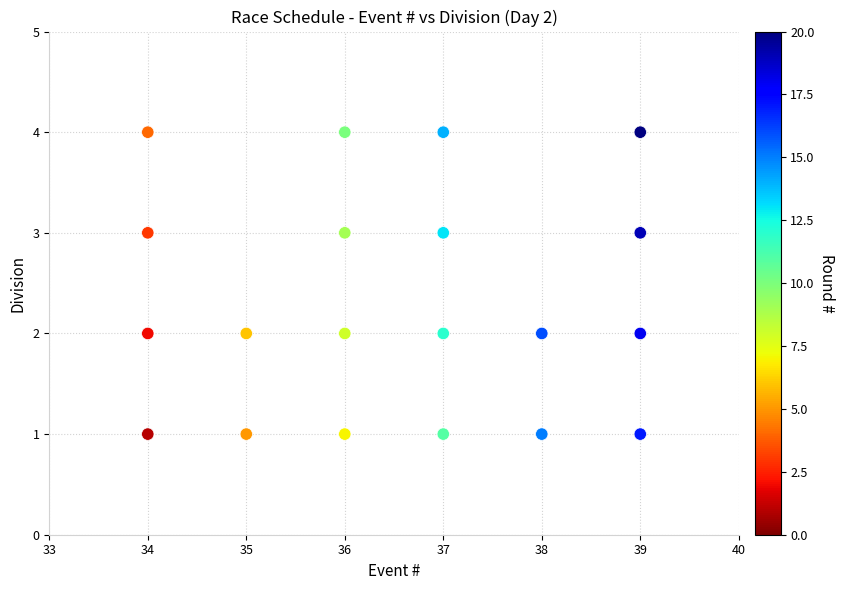

What is the range of X values (max minus min)?

5